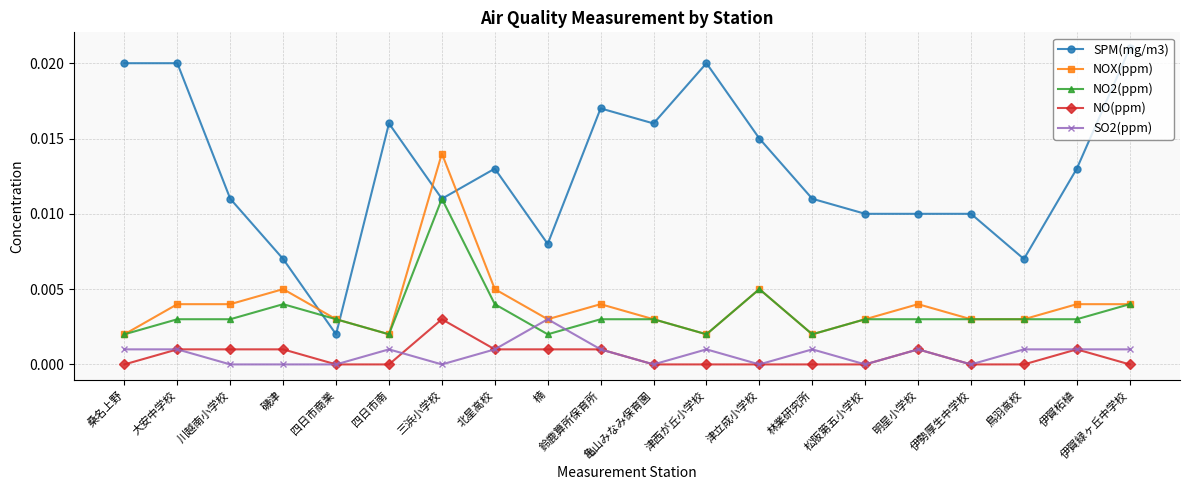

At which category does the chart reach its peak across all series?

伊賀緑ヶ丘中学校